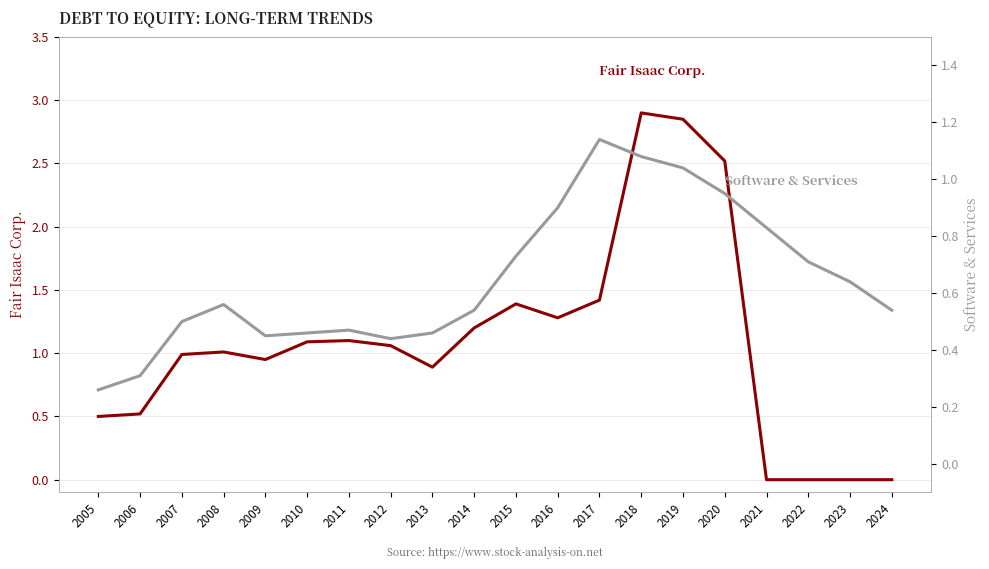

Is the value of Software & Services at 2021 greater than the value of Fair Isaac Corp. at 2019?

No